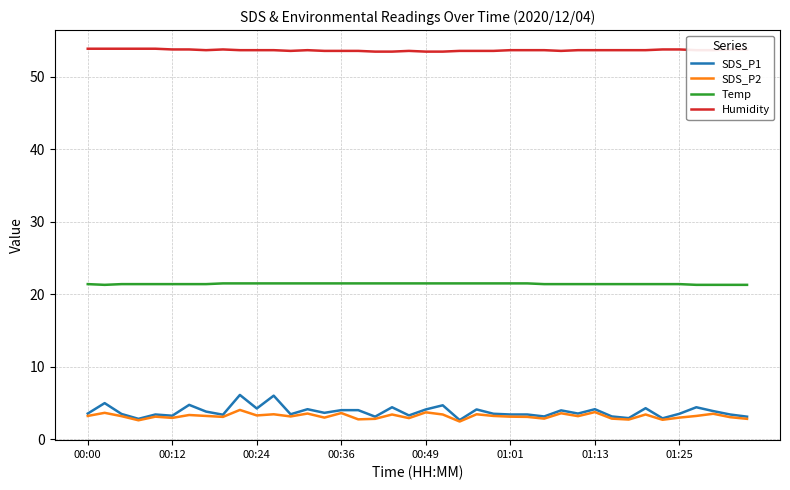

Which series has the largest total across all categories?

Humidity